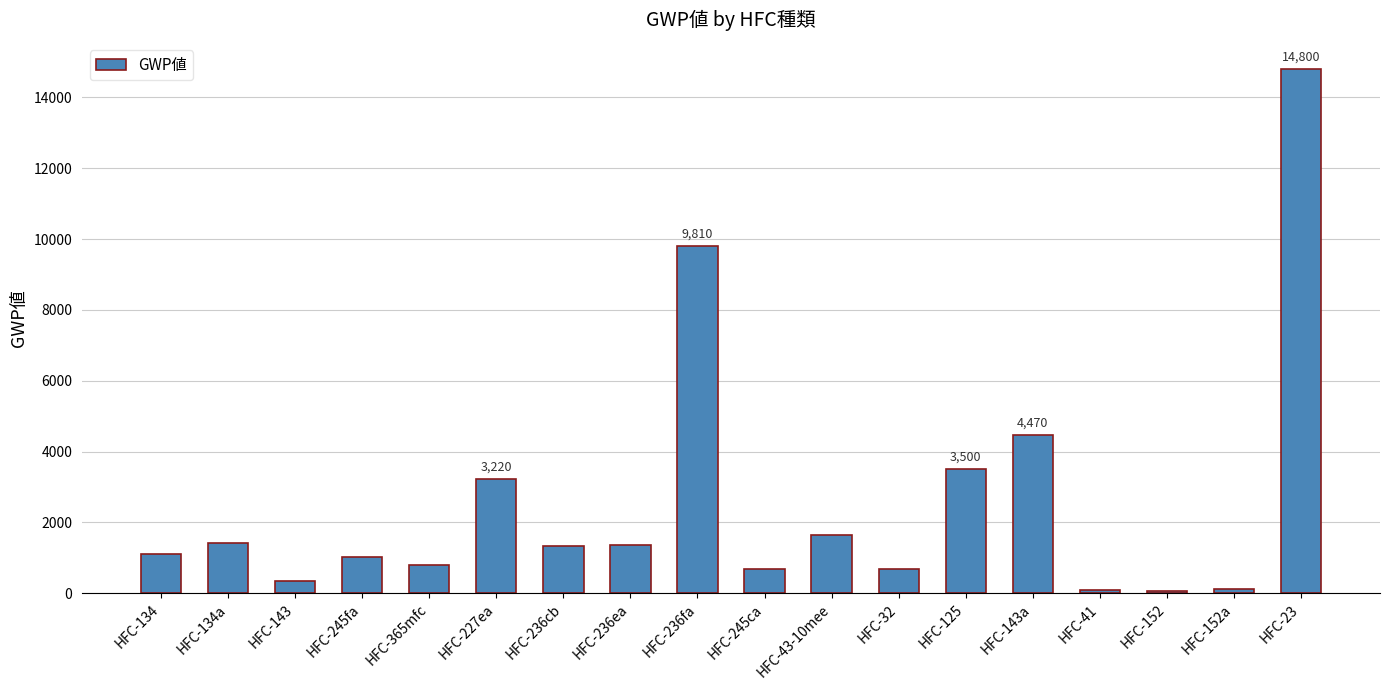

Which label corresponds to the largest value in the chart?

HFC-23